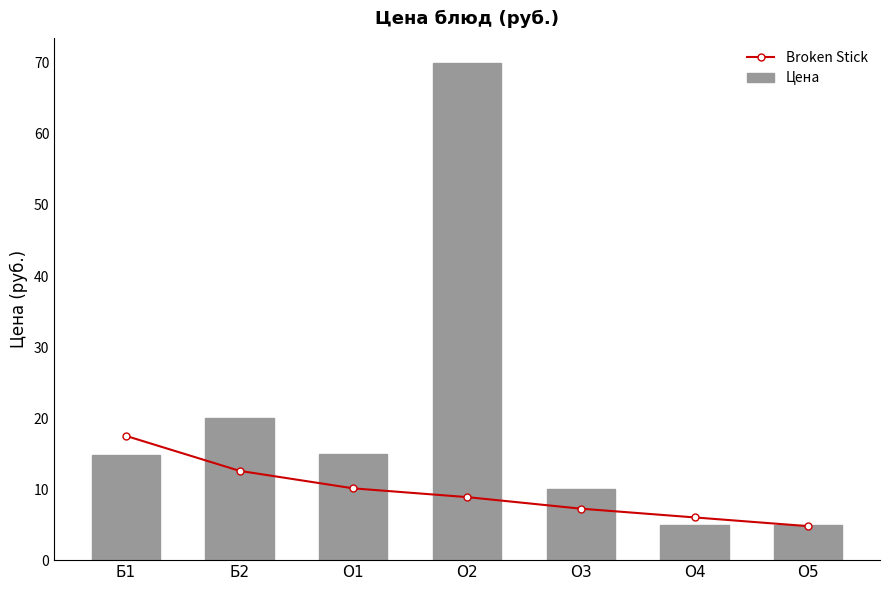

What is the label of the 2nd bar from the right?

О4